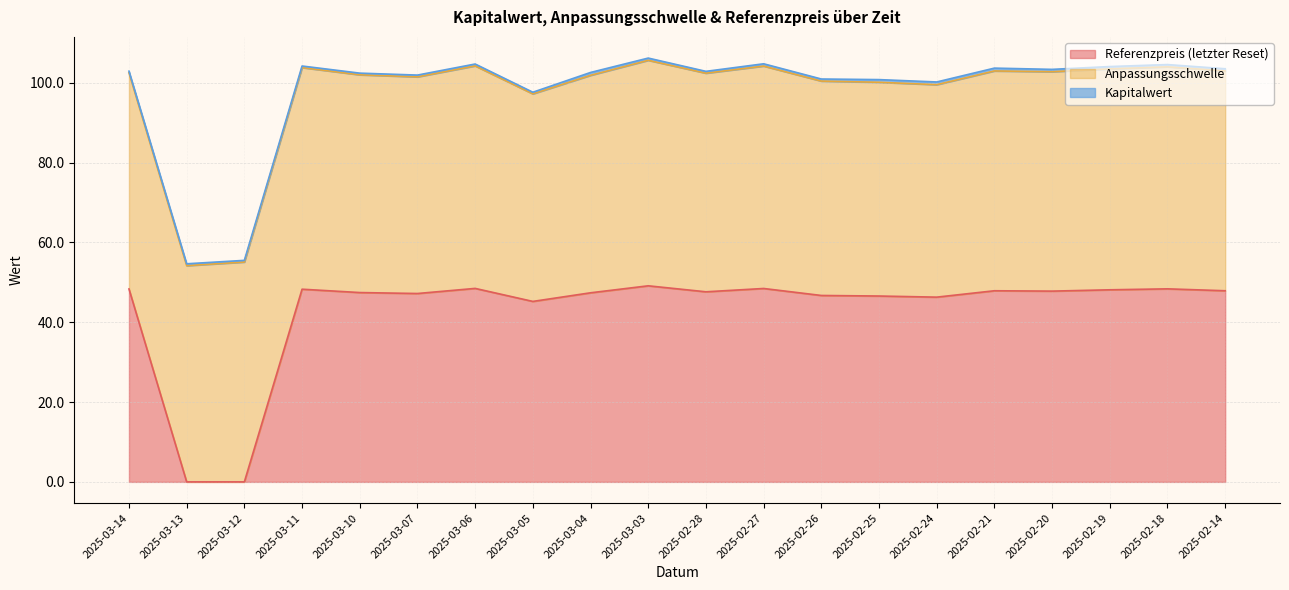

The Referenzpreis (letzter Reset) series shows 72.0 at 2025-02-27. True or false?

False